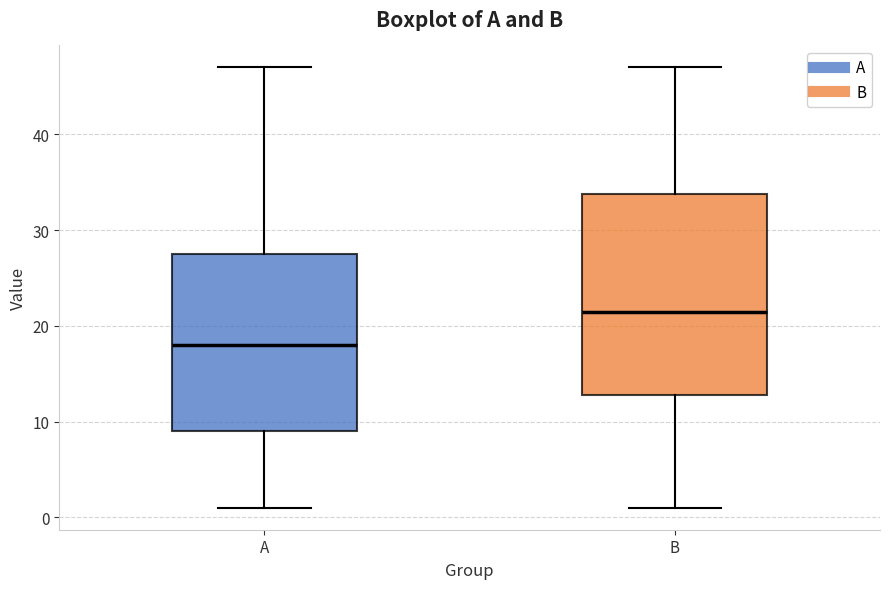

Where is the lower edge of the box for A on the y-axis? The values are not printed on the chart, so give them approximately, as read against the axis.

9